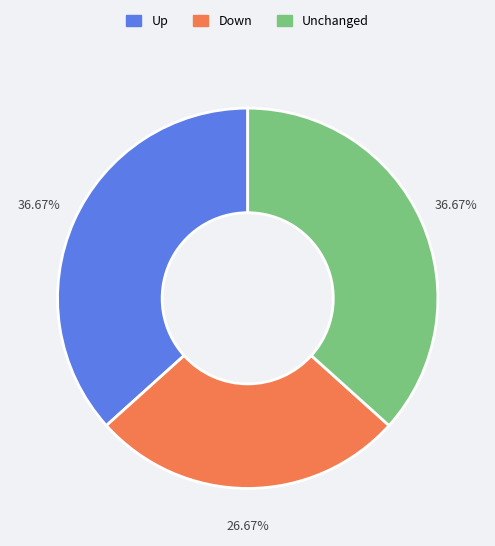

What is the ratio of the value at Up to the value at Unchanged?

1.0